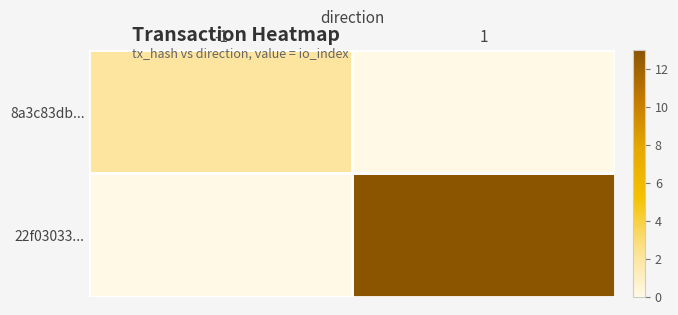

Reading left to right, extract all data points from this chart.

8a3c83db...: -1=2	1=0
22f03033...: -1=0	1=13